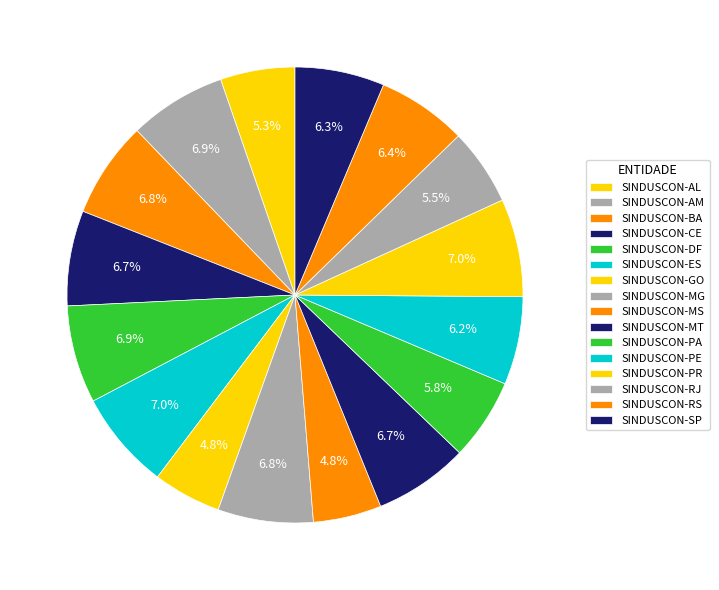

Which slice is the largest?

SINDUSCON-ES